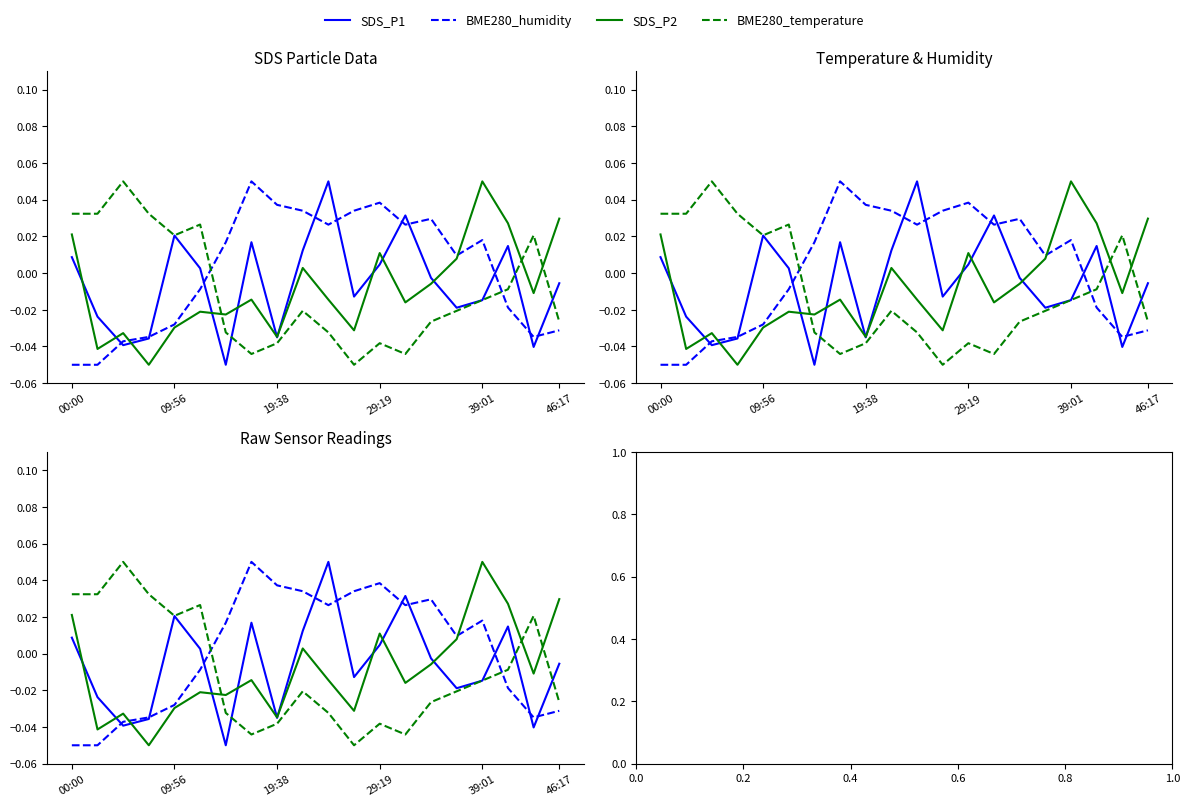

What is the sum of all SDS_P2 values?

-0.2